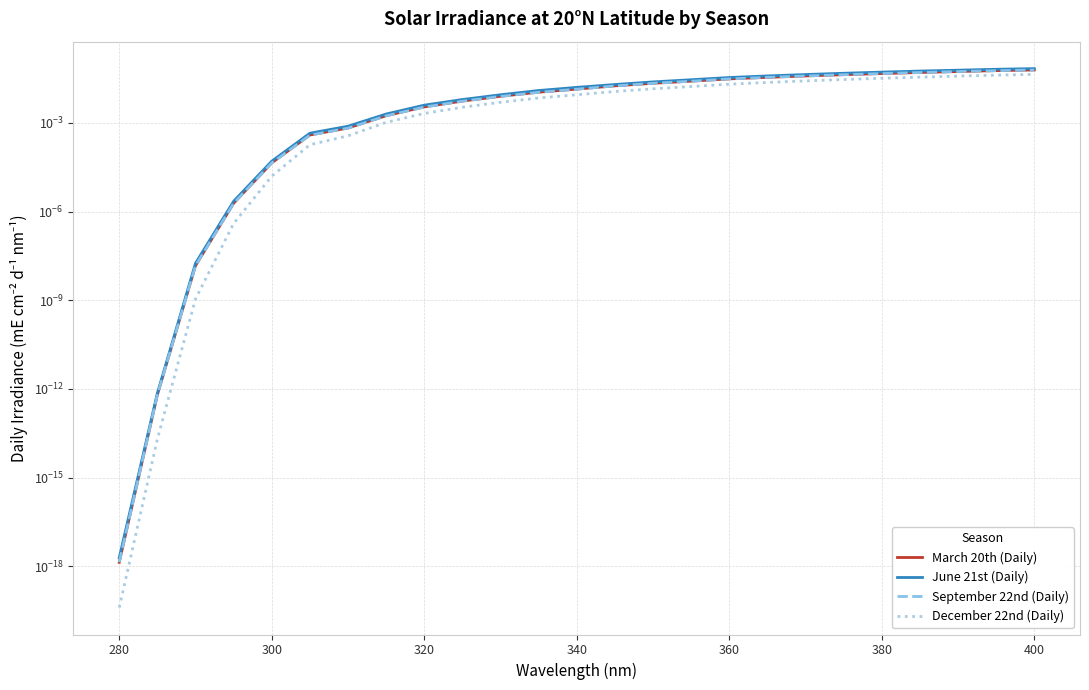

What is the difference between the second highest and second lowest values in the September 22nd (Daily) series?

0.1